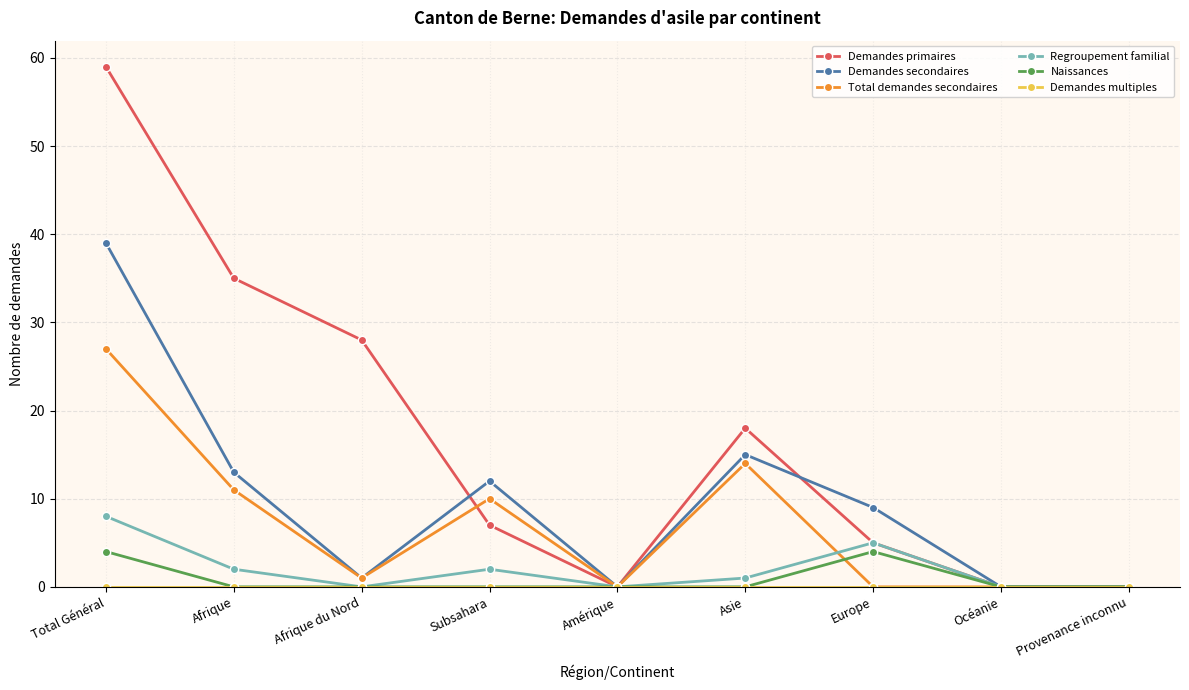

Count the Regroupement familial values in the range 0 to 2.

7